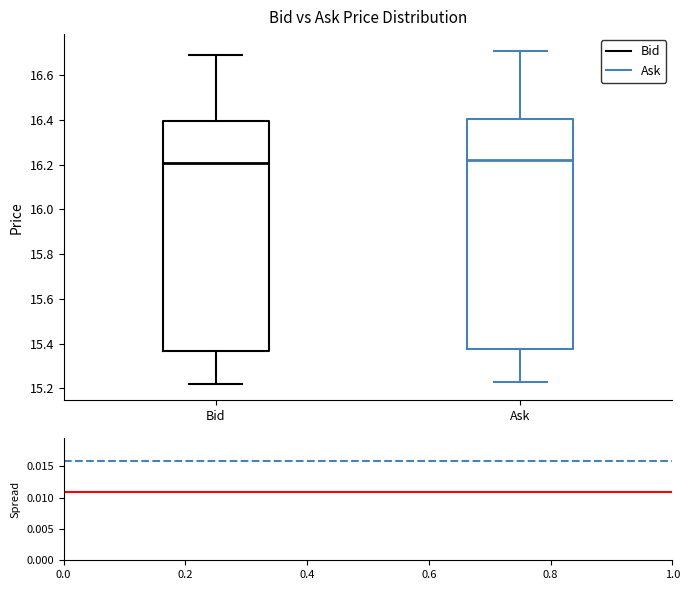

Where does the lower whisker of the box for Ask end on the y-axis? The values are not printed on the chart, so give them approximately, as read against the axis.

15.24